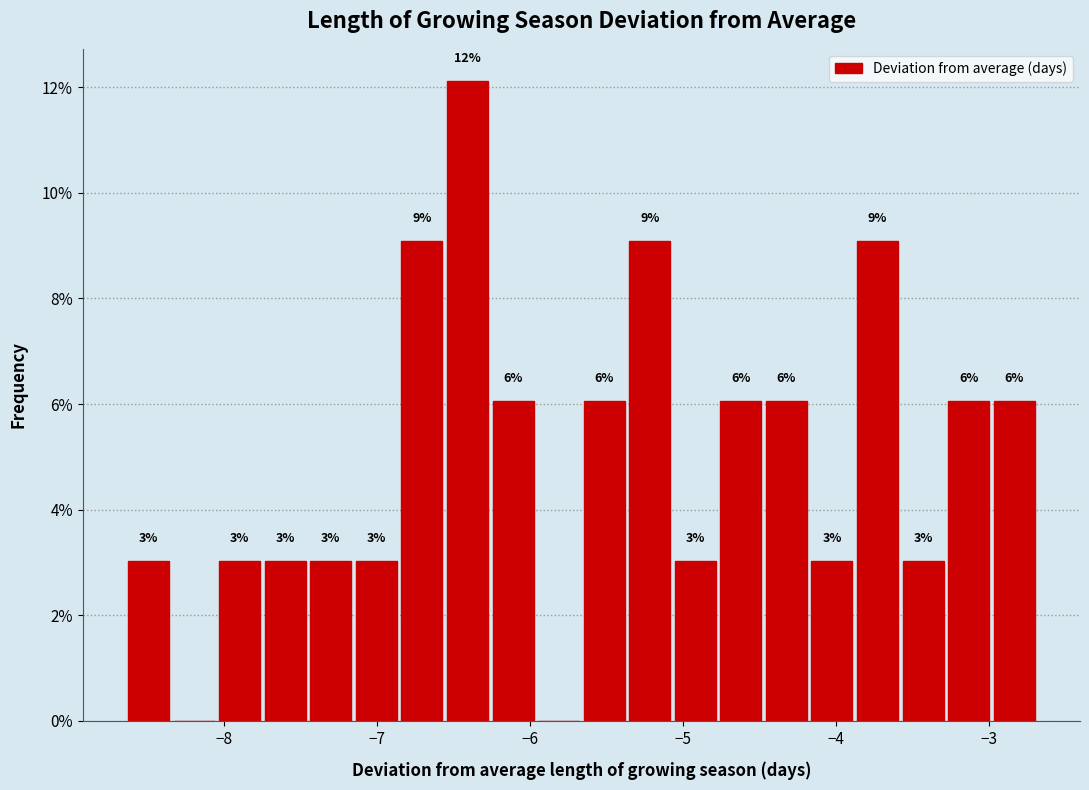

Around what value on the x-axis is the tallest bar? Give the approximate position of its centre, as read against the axis.

-6.4